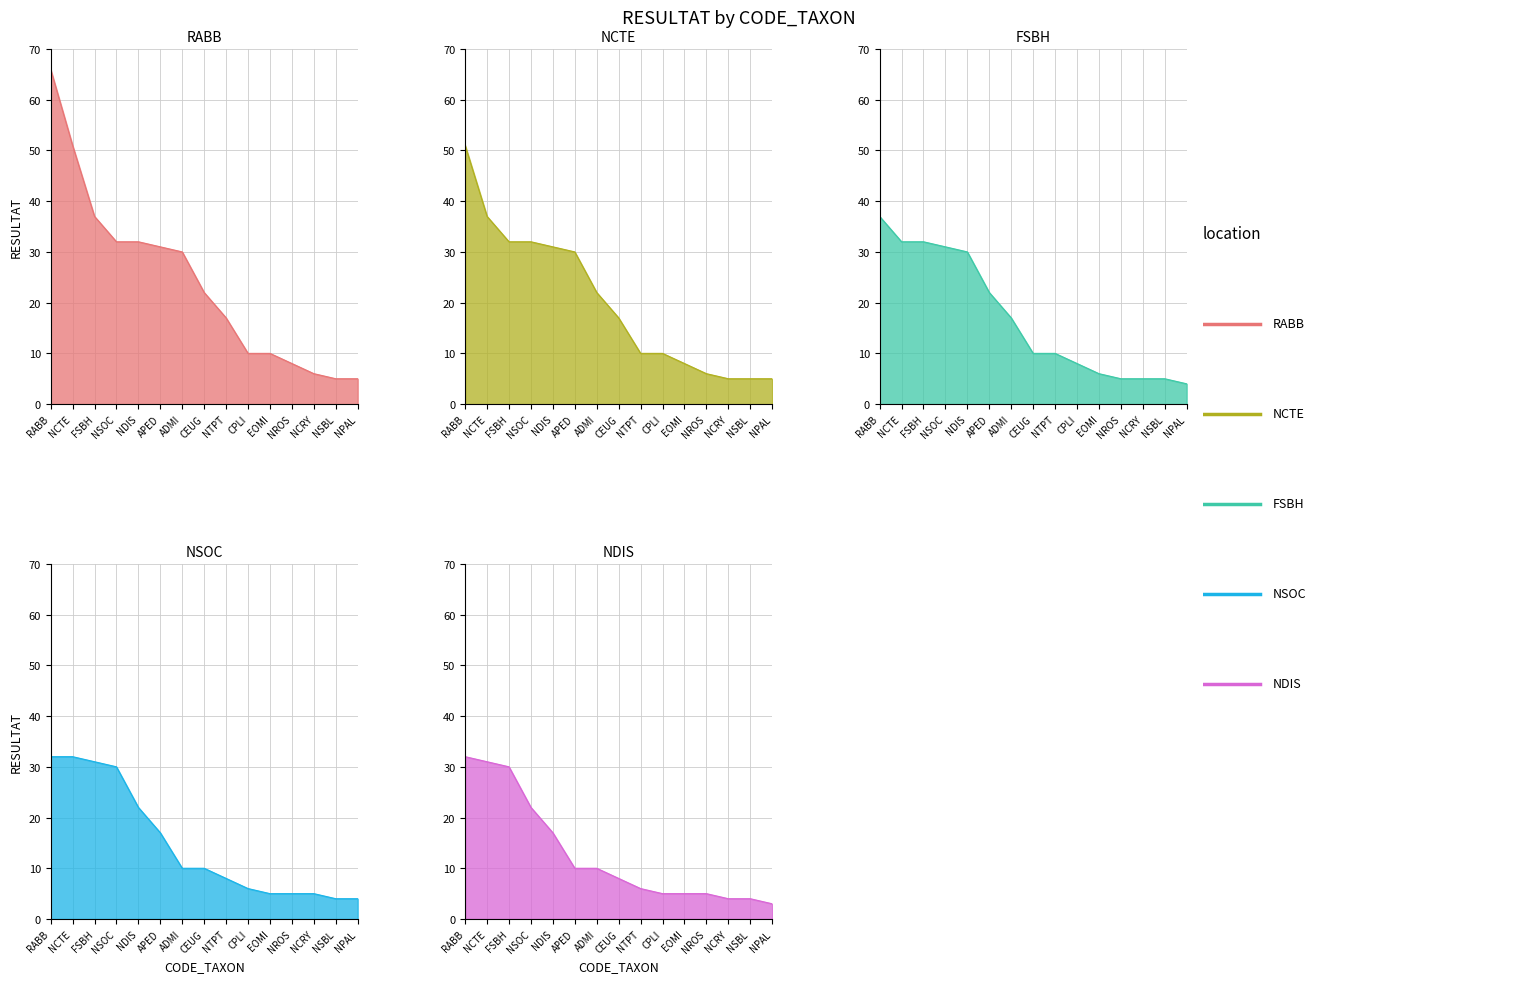

True or false: RABB has a value of 22 at CEUG.

True